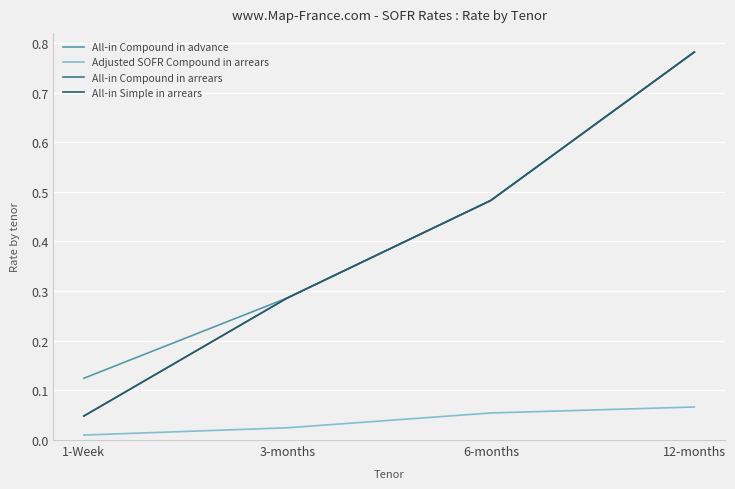

What position from the right is 6-months?

2